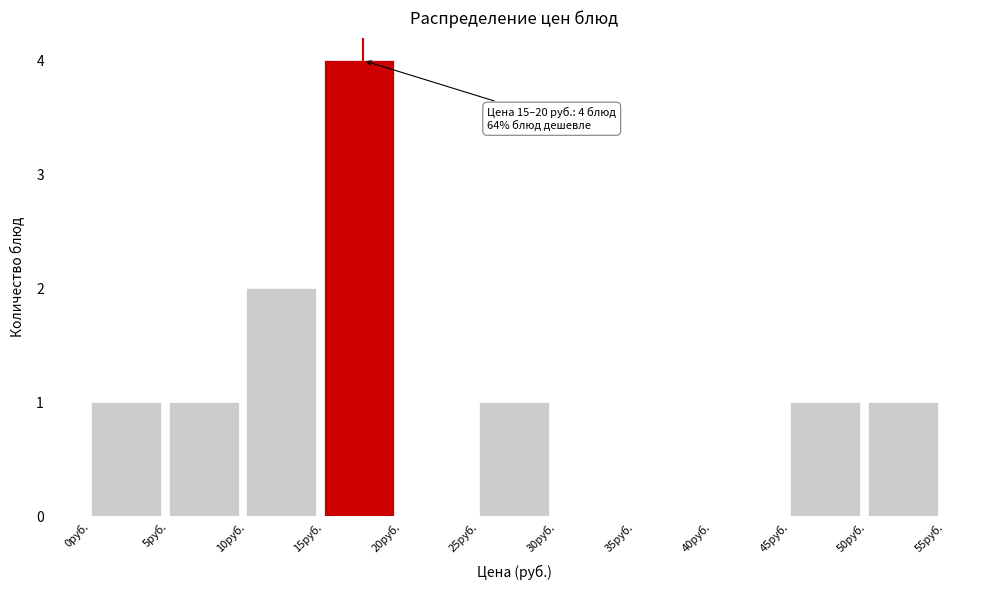

Over which range of the x-axis is the bar tallest?

15 to 20